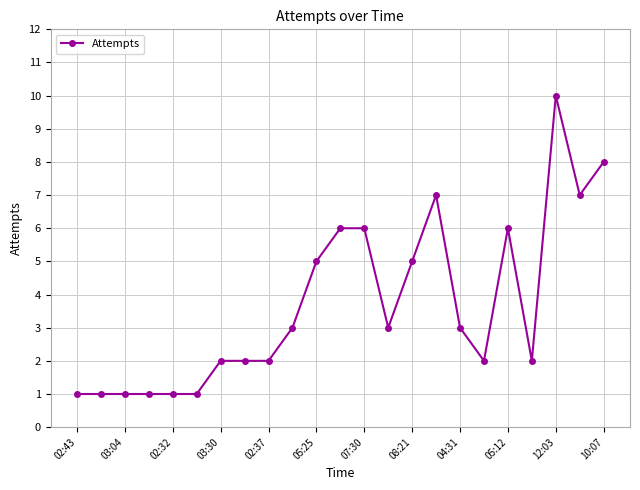

What is the value of the 17th point from the left?

3